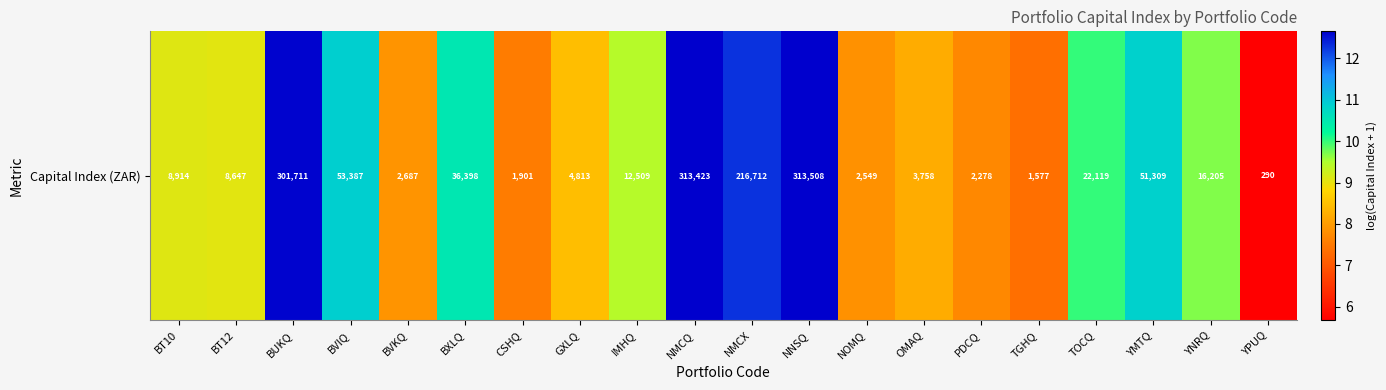

Reading right to left, transcribe all the data shown in this chart.

5.7	9.7	10.8	10.0	7.4	7.7	8.2	7.8	12.7	12.3	12.7	9.4	8.5	7.6	10.5	7.9	10.9	12.6	9.1	9.1